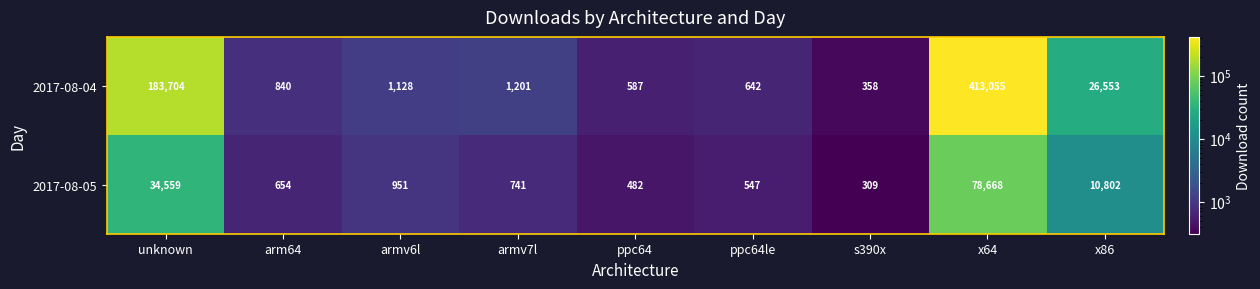

What is the difference between the maximum and minimum values in the 2017-08-04 series?

412697